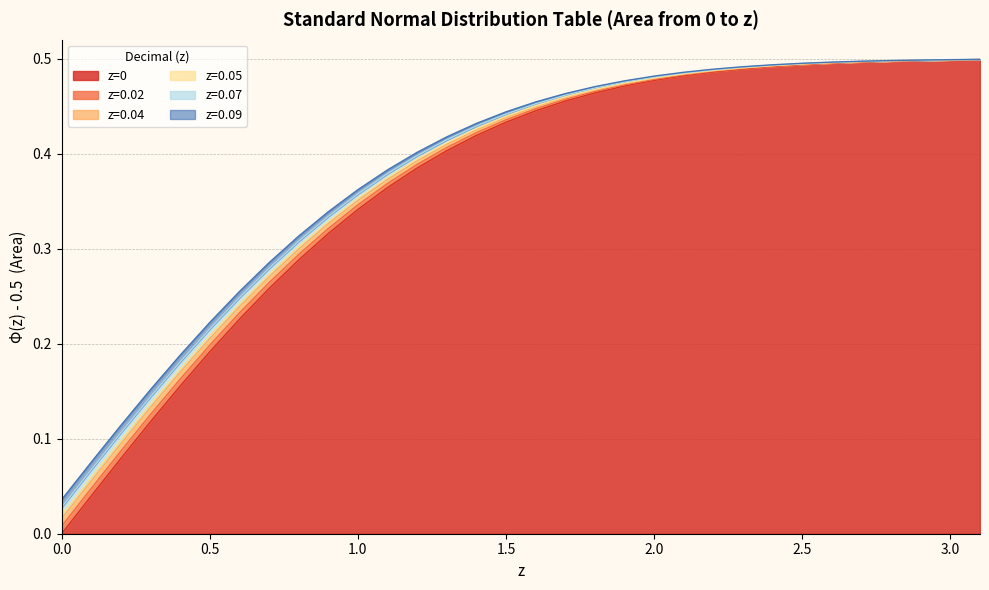

Rank the series at 1.8 from lowest to highest value.

z=0, z=0.02, z=0.04, z=0.05, z=0.07, z=0.09